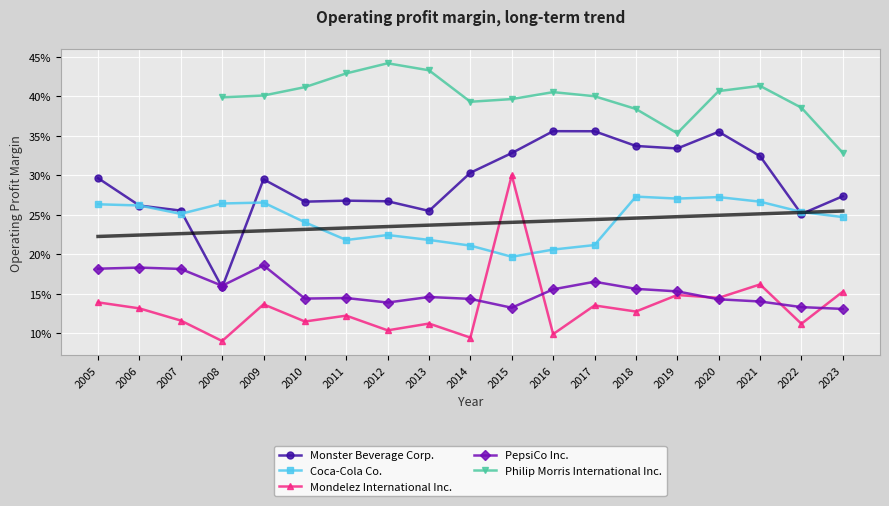

What is the difference between the second highest and second lowest values in the Mondelez International Inc. series?

0.1